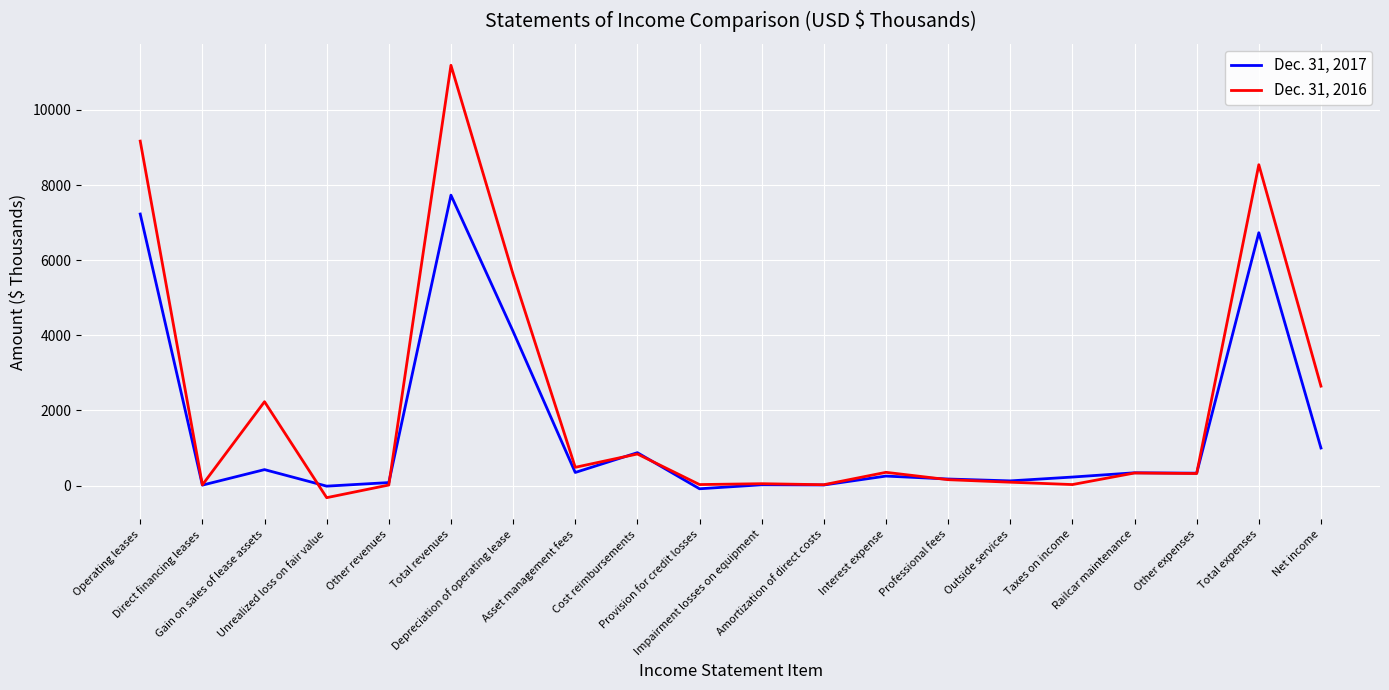

List the series in order of their overall mean, highest first.

Dec. 31, 2016, Dec. 31, 2017